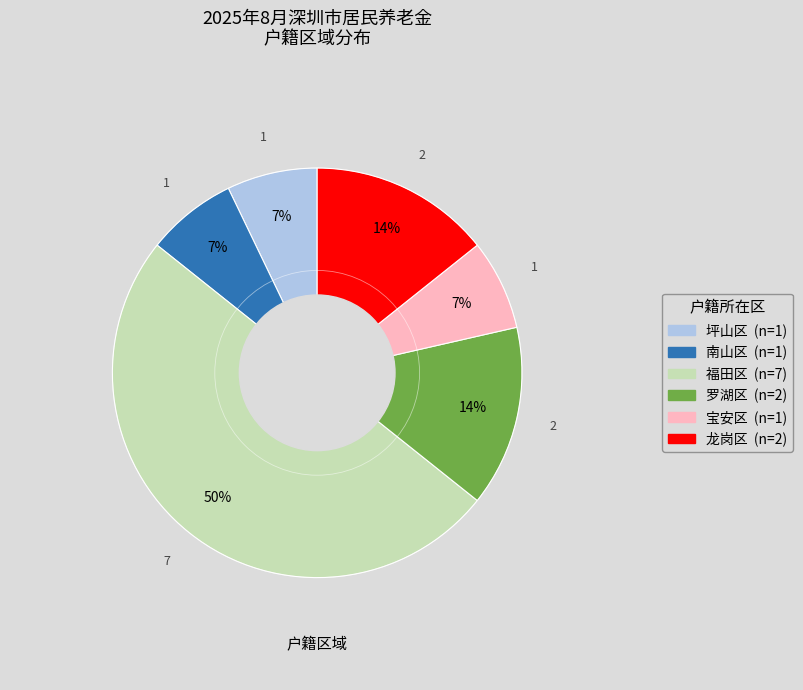

To the nearest percent, what is the average slice percentage?

17%